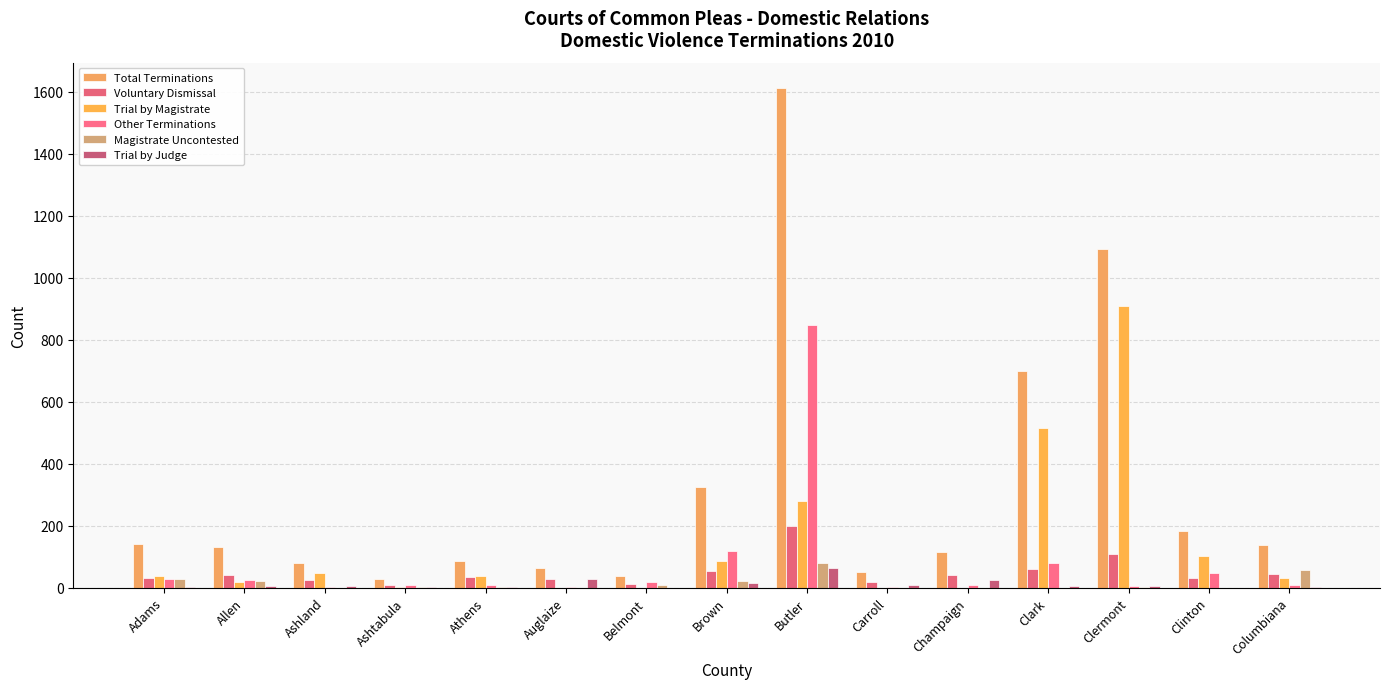

Which series has the widest spread of values?

Total Terminations